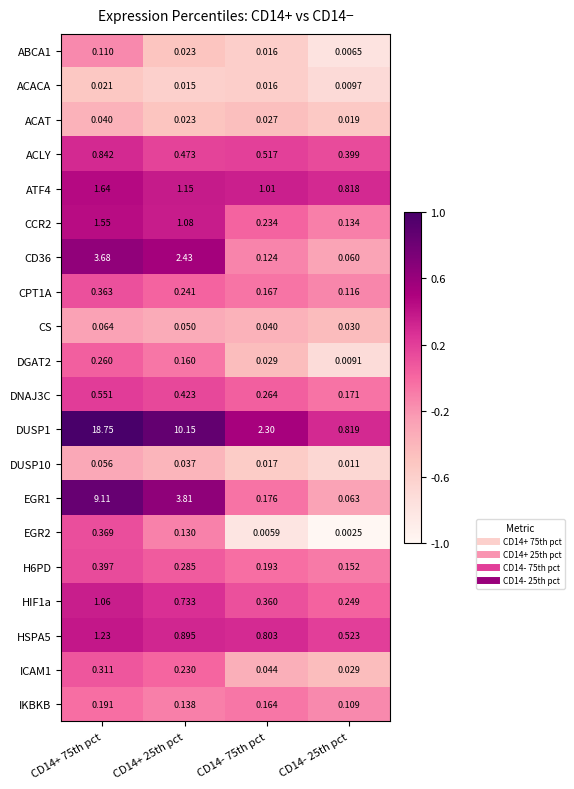

Is the value of ABCA1 at CD14+ 75th pct greater than the value of EGR1 at CD14- 25th pct?

Yes